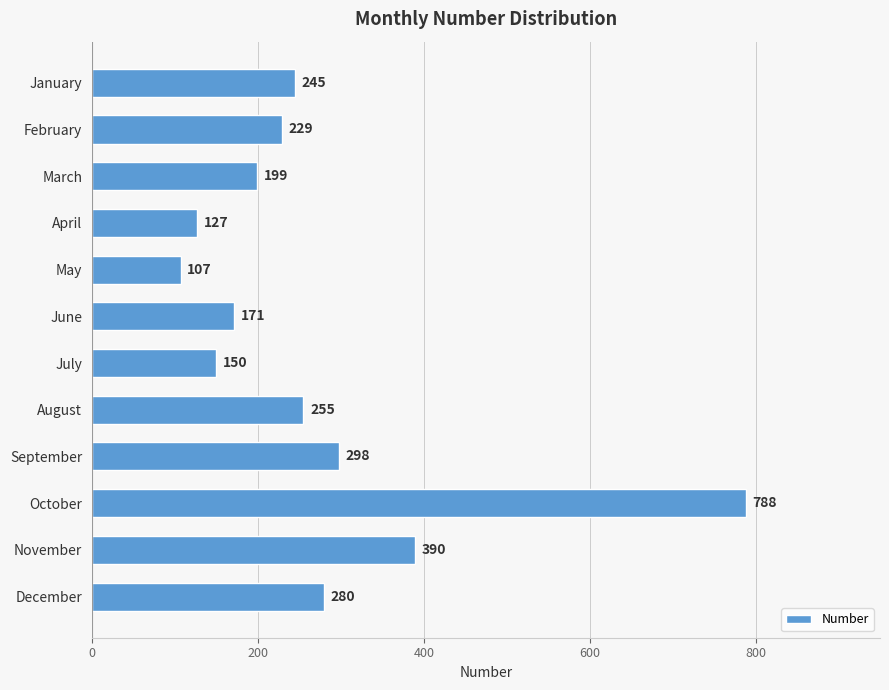

What is the value of the 7th bar from the top?

150